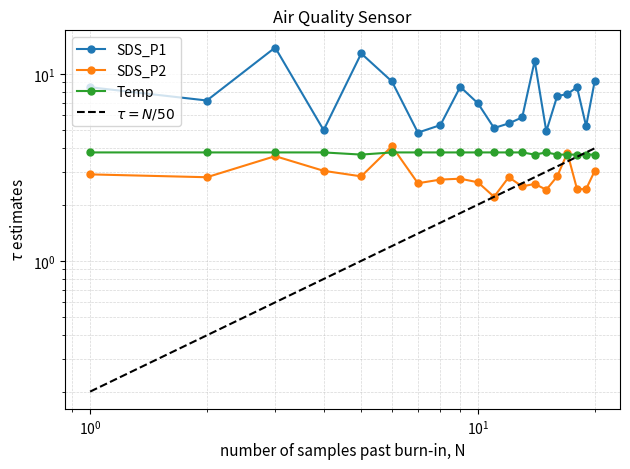

Is the value of SDS_P1 at 16 greater than the value of Temp at 10?

Yes